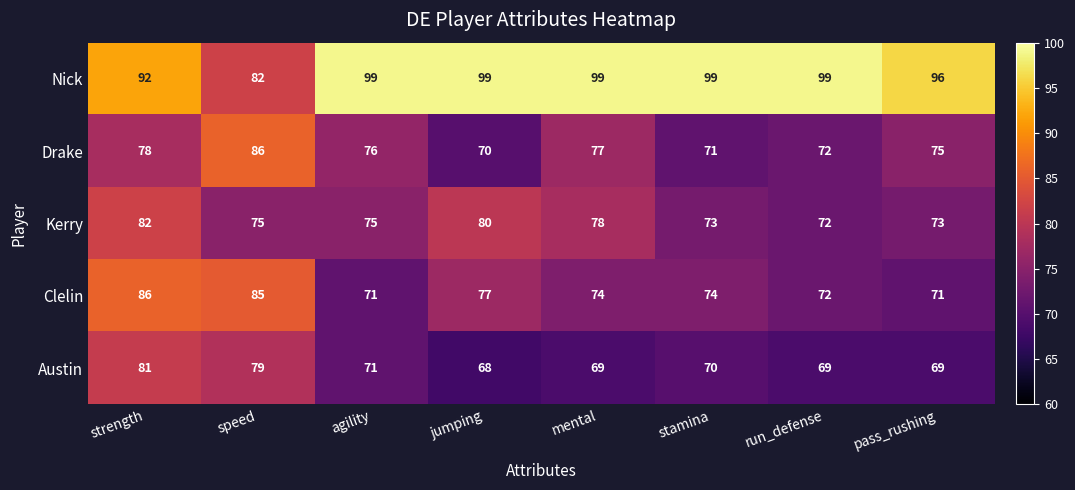

How many categories are shown in the chart?

8